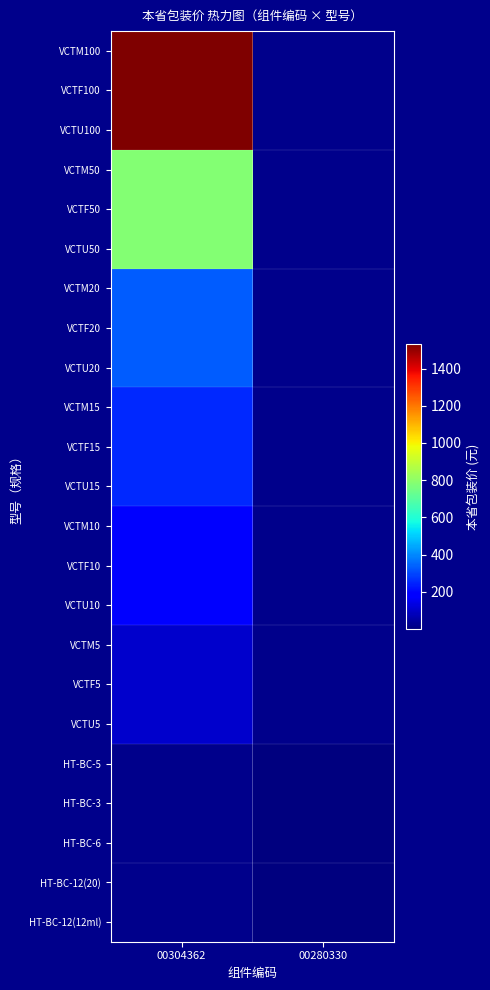

List the labels in order of VCTU15 value, largest first.

00304362, 00280330